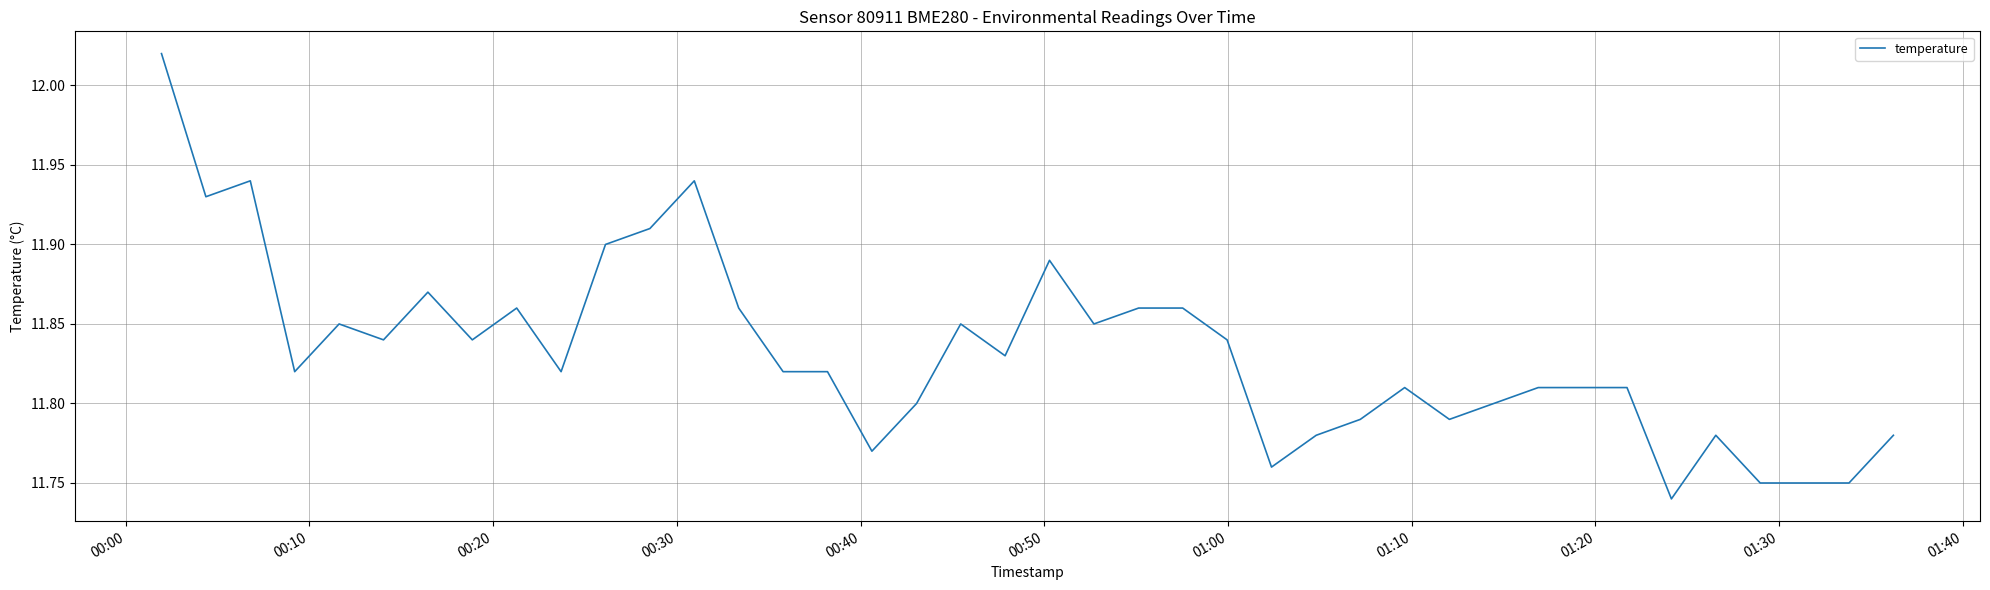

What is the difference between the maximum and minimum values?

0.3